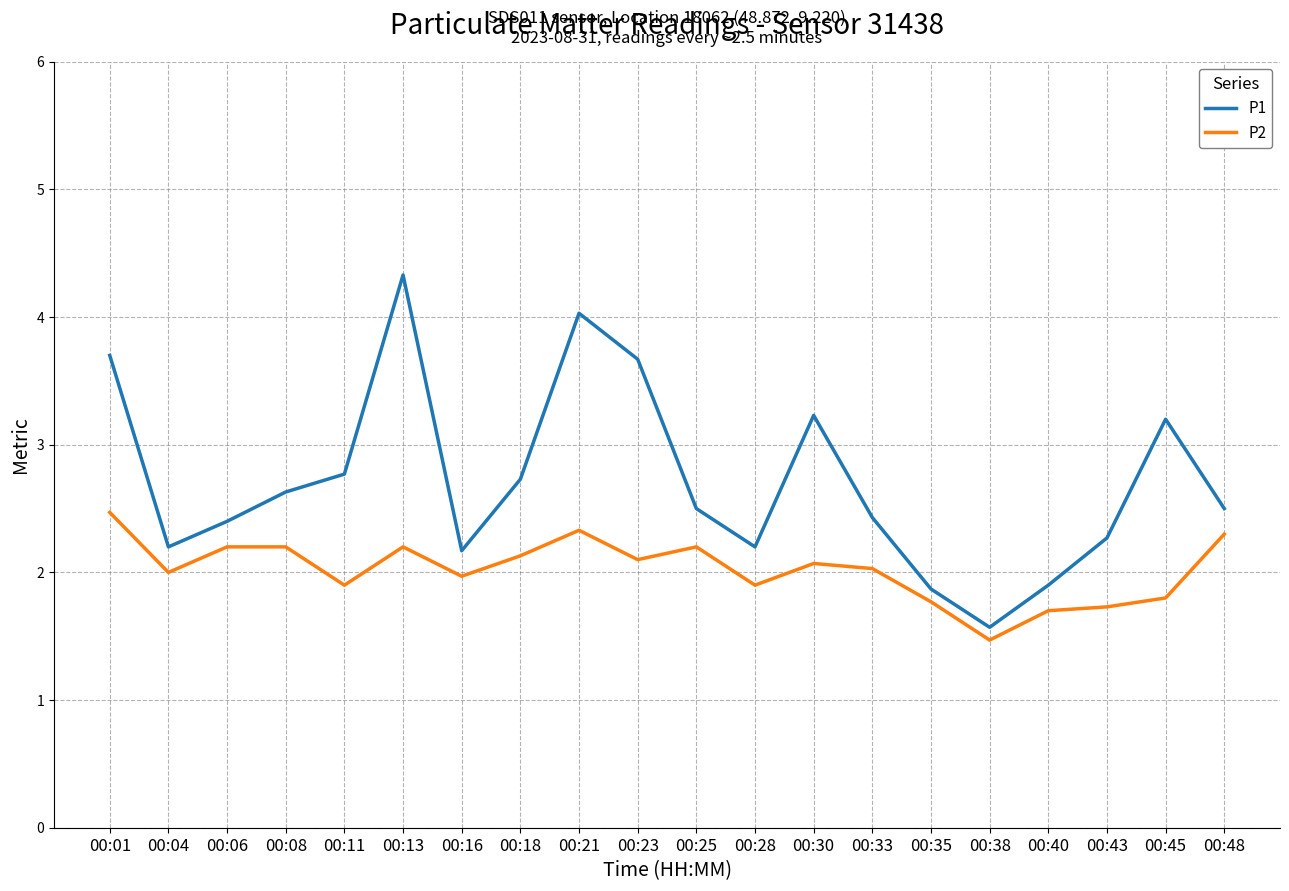

True or false: P2 and P1 intersect in this chart.

False